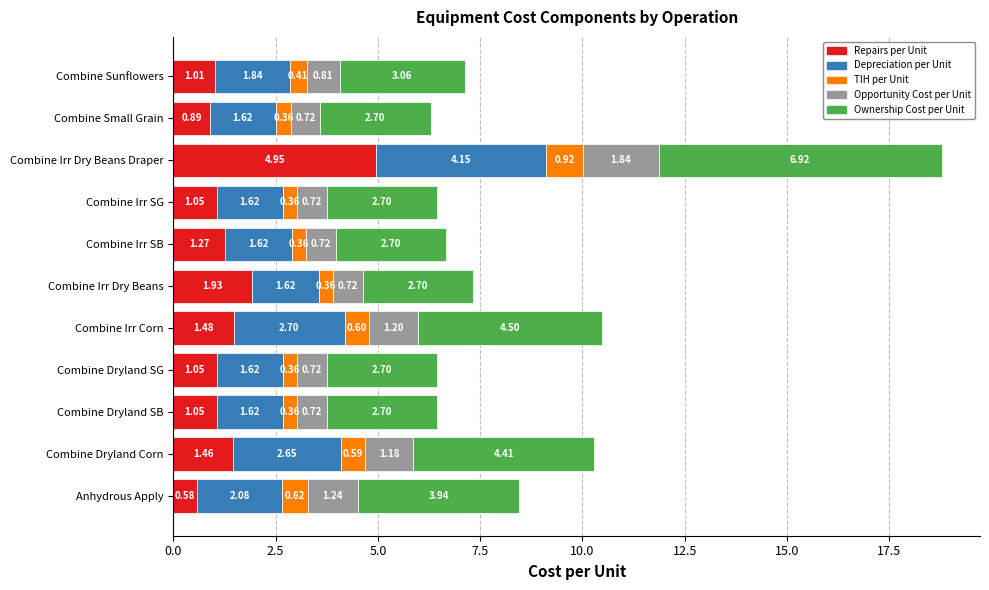

What is the total value across all series at Anhydrous Apply?

8.5